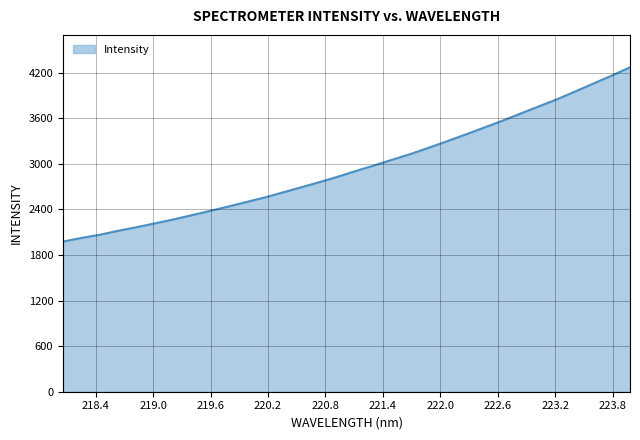

What is the greatest value displayed?

4271.8